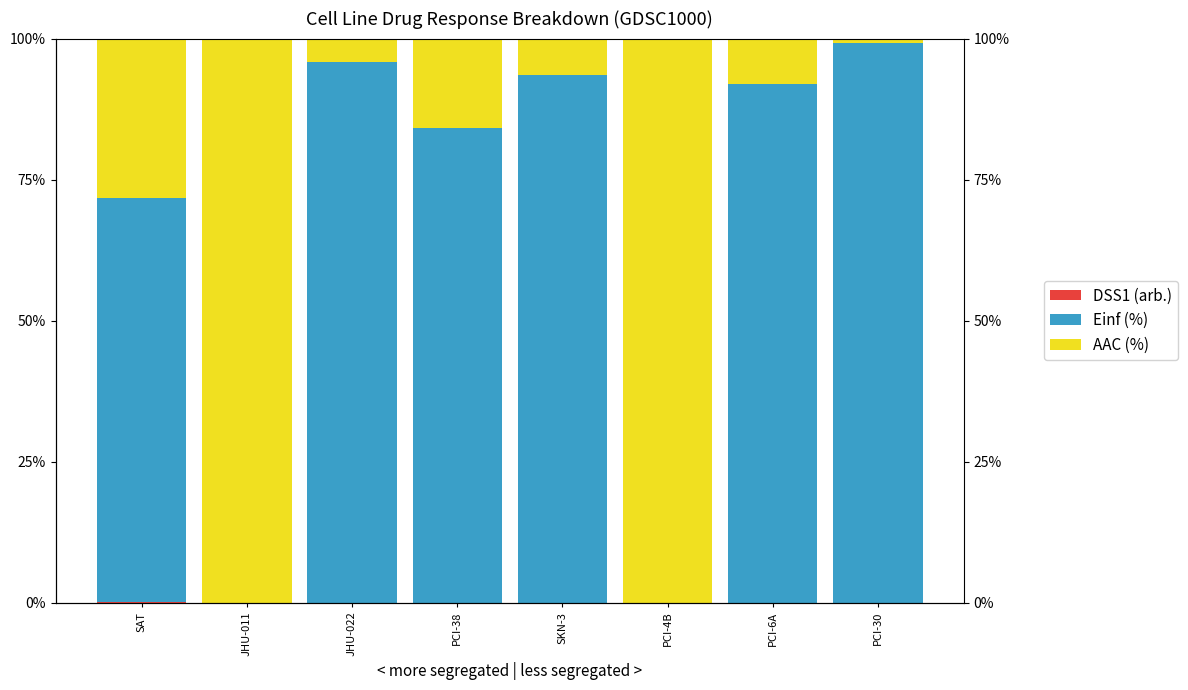

Is the value of AAC (%) at PCI-6A greater than the value of DSS1 (arb.) at PCI-4B?

Yes